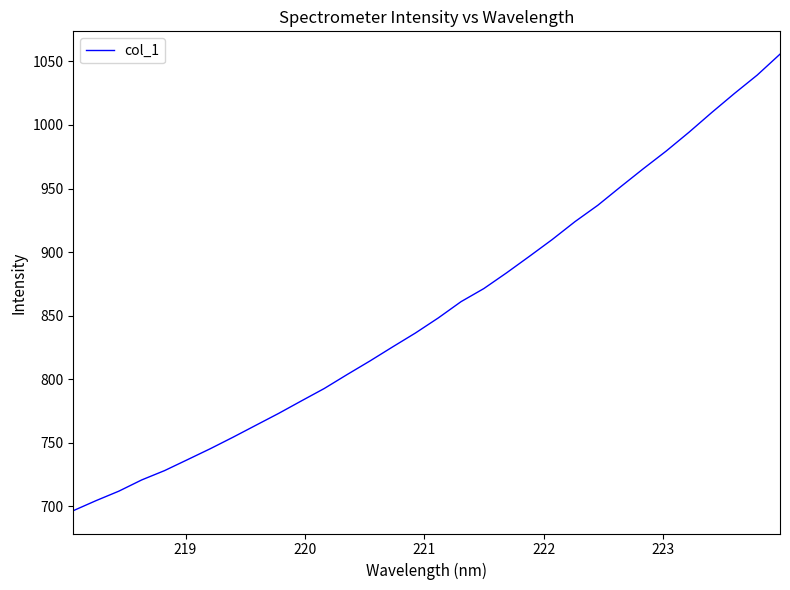

What is the difference between the maximum and minimum values?

359.1